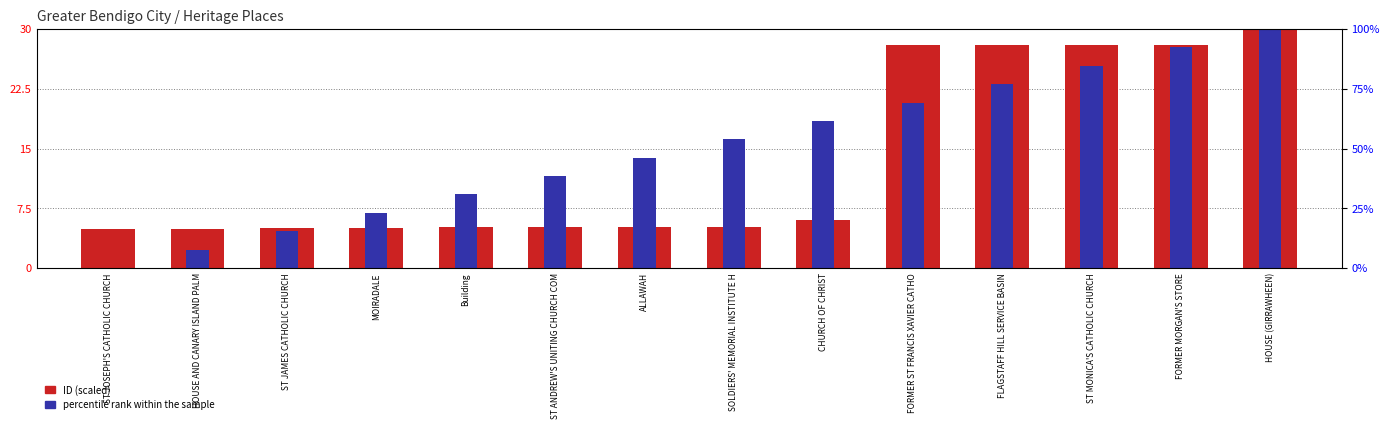

The ID (scaled) series shows 5.0 at MOIRADALE. True or false?

True